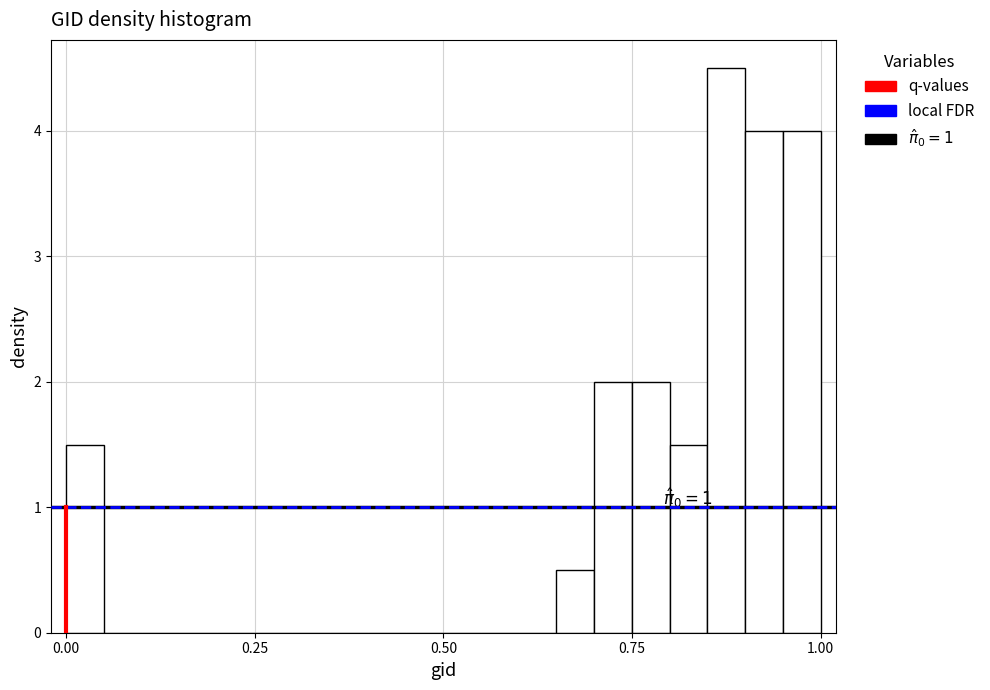

Read against the x-axis, roughly where is the centre of the tallest bar?

0.90